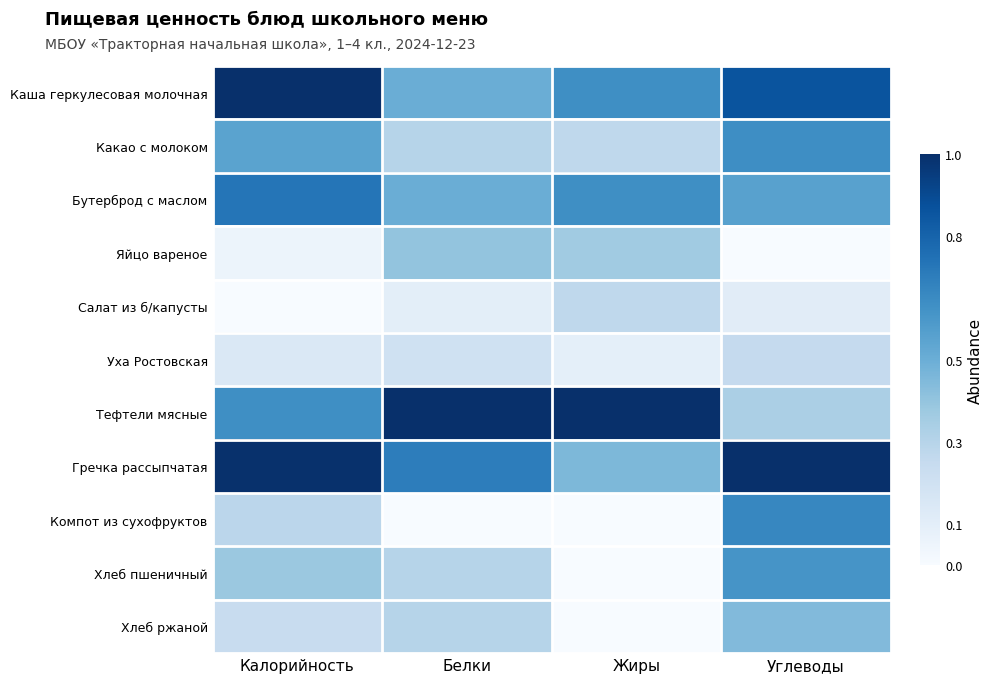

Which has a higher value, Углеводы or Белки?

Углеводы